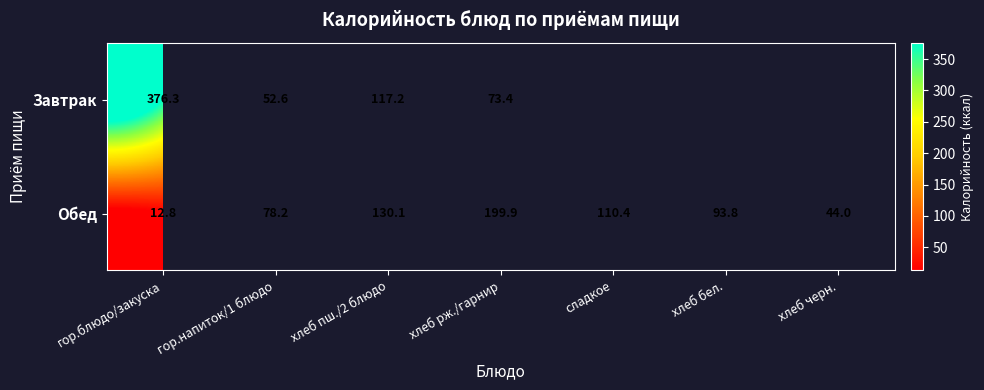

How many categories are shown in the chart?

7